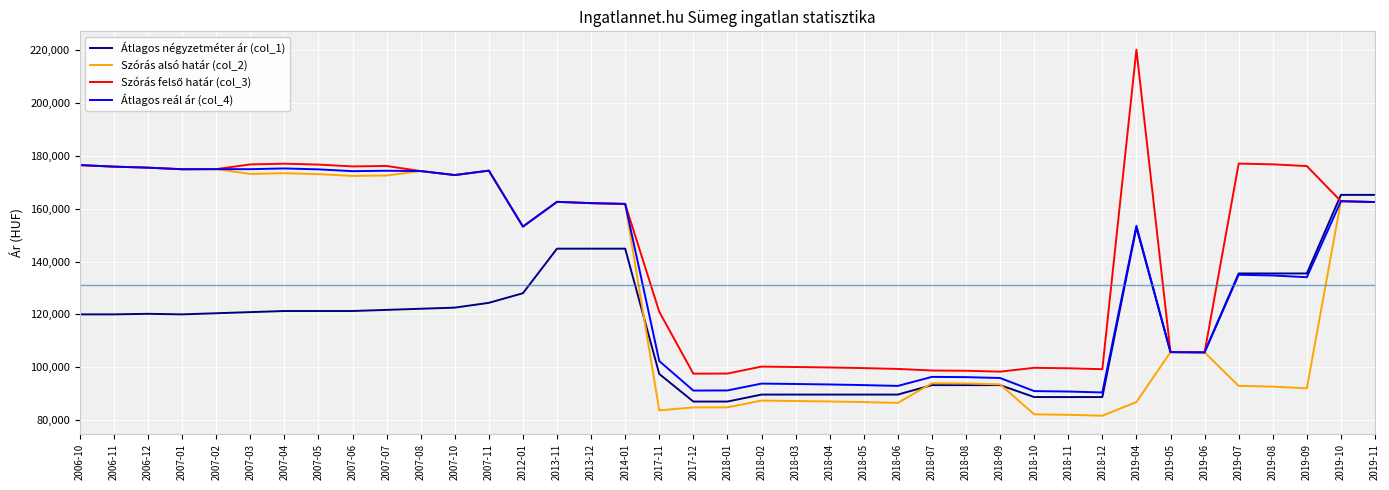

What is the total value across all series at 2019-06?

422547